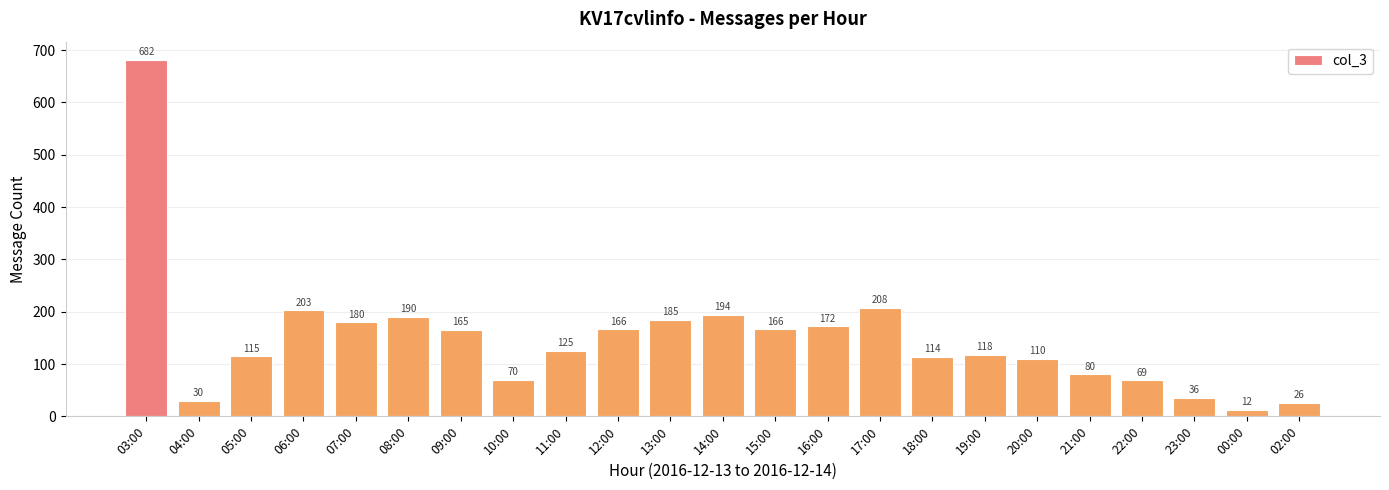

Reading left to right, list all the values displayed in this chart.

03:00=682	04:00=30	05:00=115	06:00=203	07:00=180	08:00=190	09:00=165	10:00=70	11:00=125	12:00=166	13:00=185	14:00=194	15:00=166	16:00=172	17:00=208	18:00=114	19:00=118	20:00=110	21:00=80	22:00=69	23:00=36	00:00=12	02:00=26